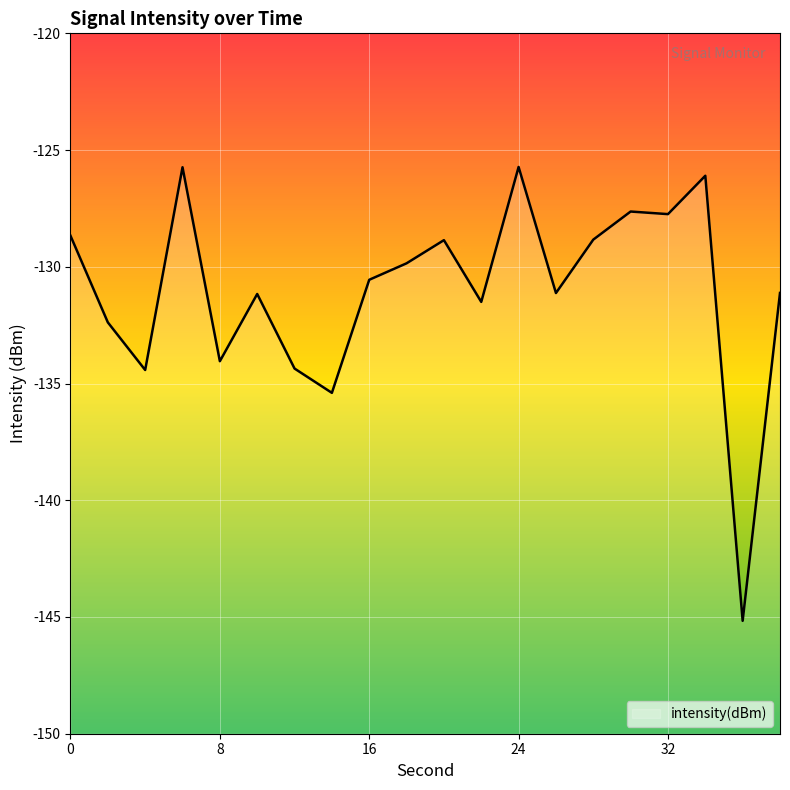

Rank the categories by value from lowest to highest.

36, 14, 4, 12, 8, 2, 22, 10, 26, 38, 16, 18, 20, 28, 0, 32, 30, 34, 6, 24